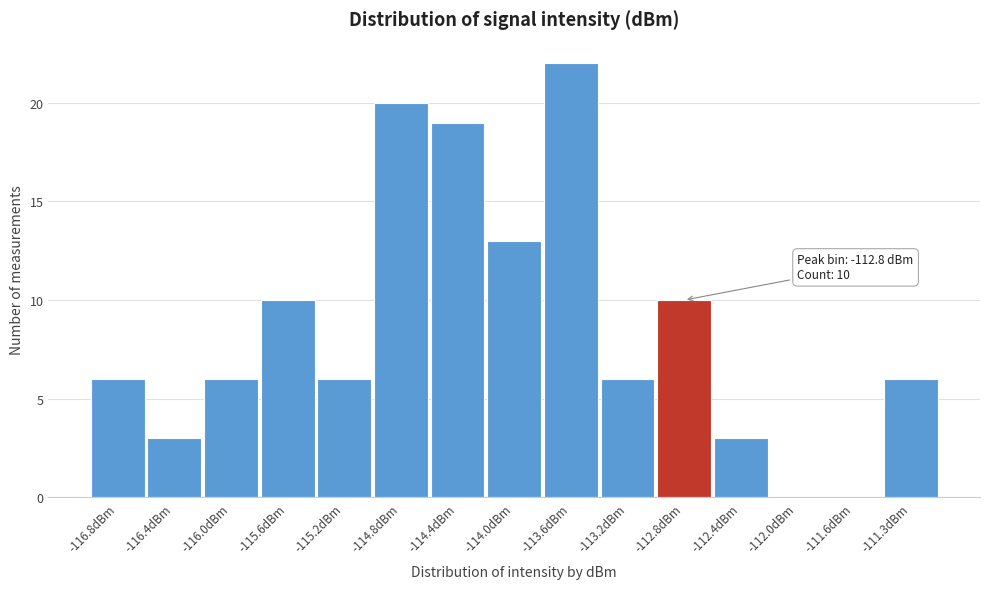

Over which range of the x-axis is the bar tallest?

-113.80 to -113.40